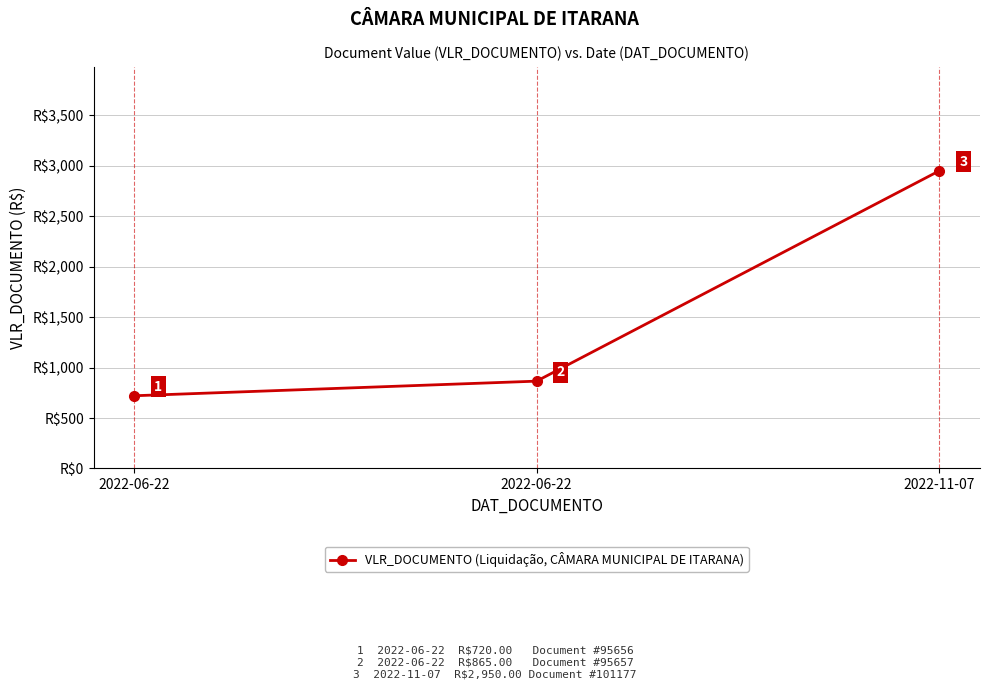

How many distinct data groups are displayed?

1